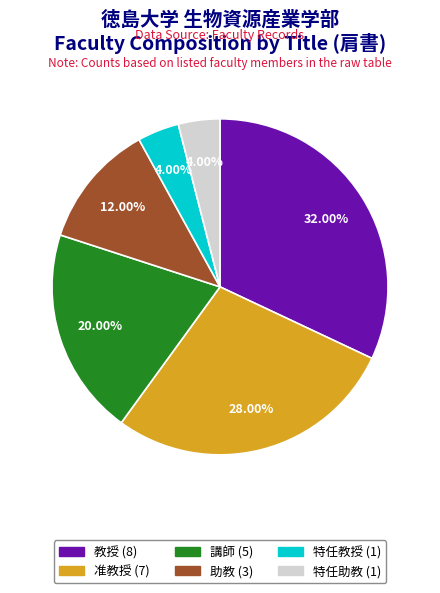

To the nearest percent, what percentage of the pie is 准教授?

28%